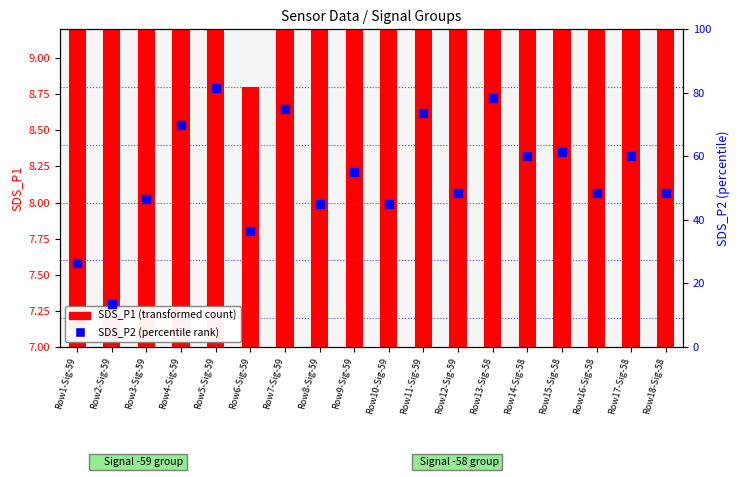

Which series has the widest spread of Y values?

SDS_P2 (percentile rank)